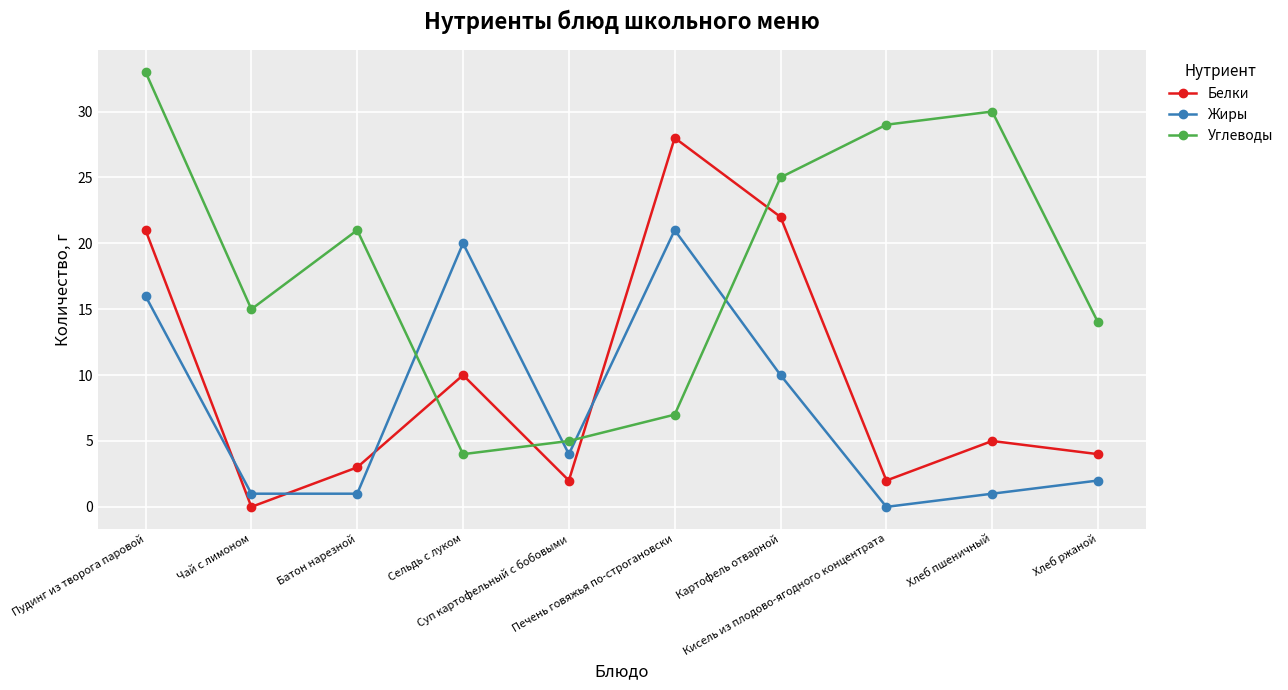

Which series has the largest total across all categories?

Углеводы